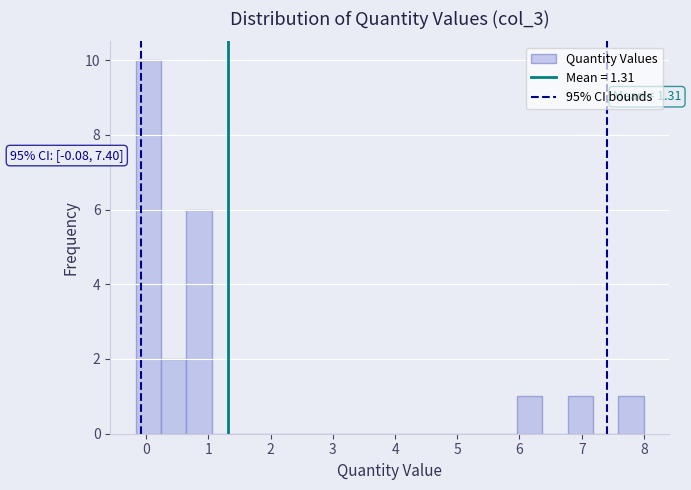

Which range on the x-axis has the tallest bar?

-0.2 to 0.2